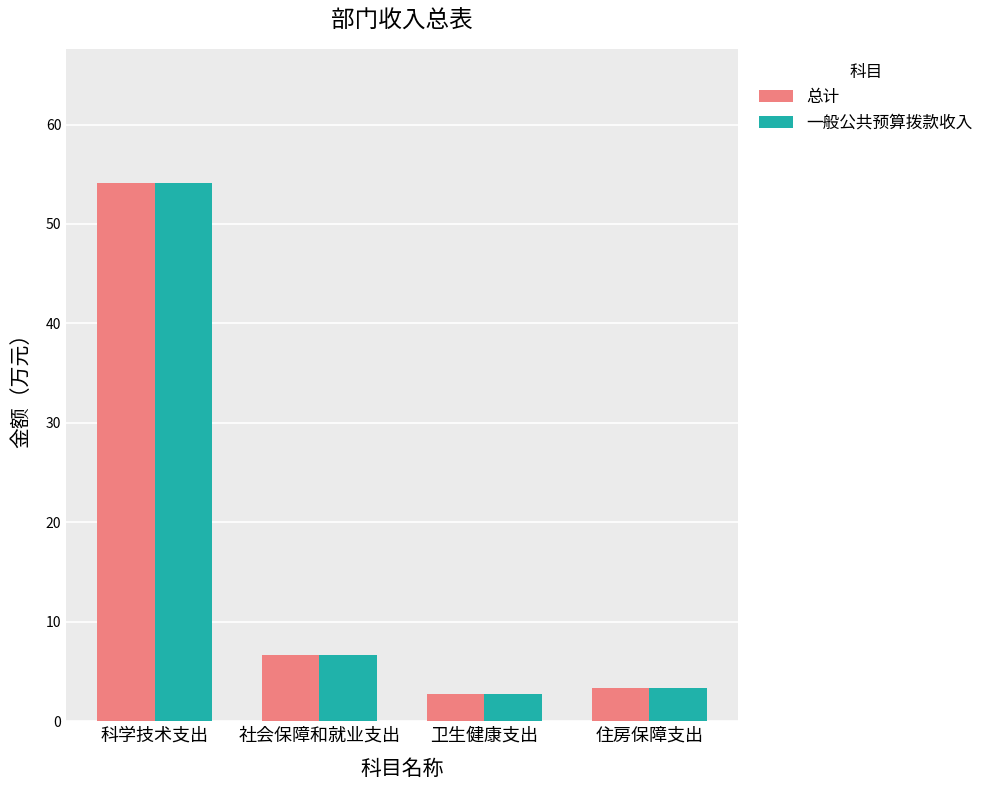

Does the chart contain any negative values?

No